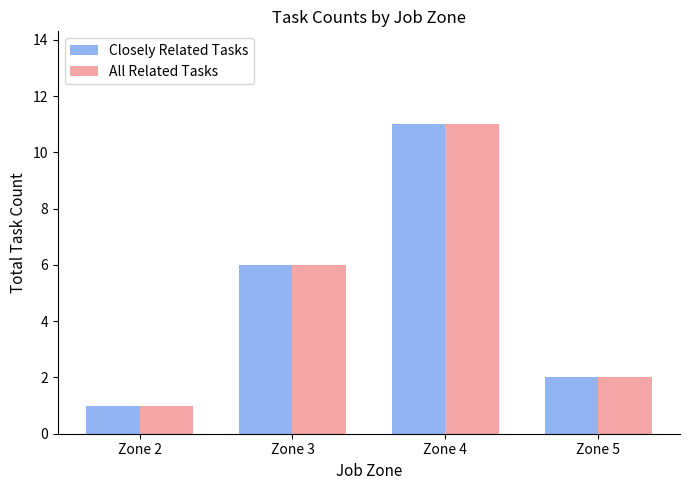

What is the lowest value of the All Related Tasks series?

1